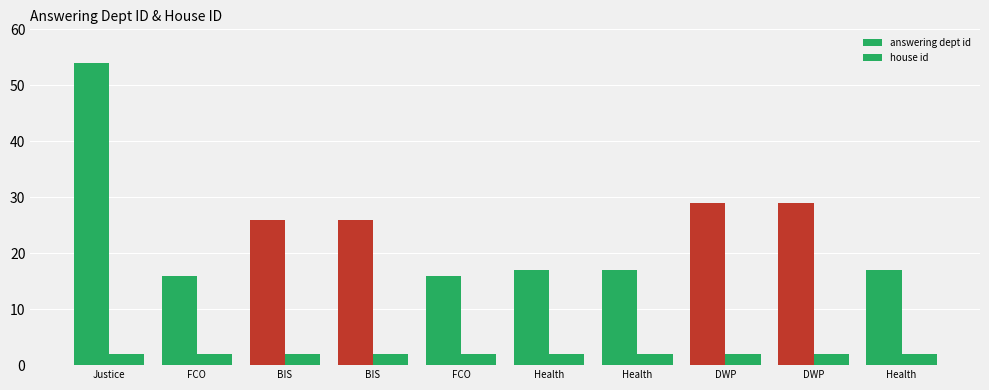

List the series in order of their peak value, highest first.

answering dept id, house id